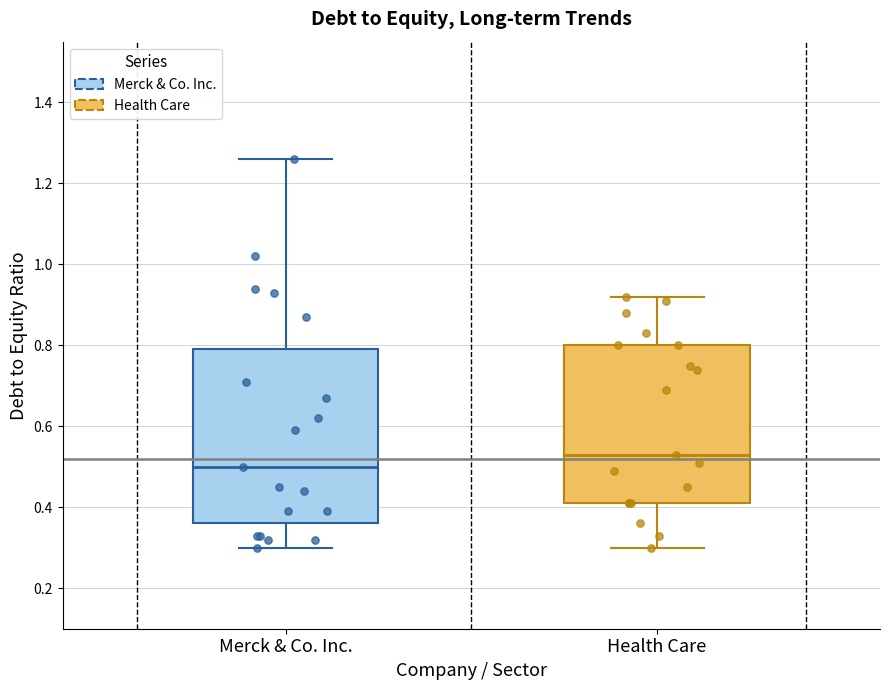

Reading left to right, read every box against the y-axis: the position of its median line, the range the box covers, and the ends of its whiskers. The values are not printed on the chart, so give them approximately, as read against the axis.

Merck & Co. Inc.: median 0.50, box 0.36 to 0.80, whiskers 0.30 to 1.26
Health Care: median 0.54, box 0.42 to 0.80, whiskers 0.30 to 0.92